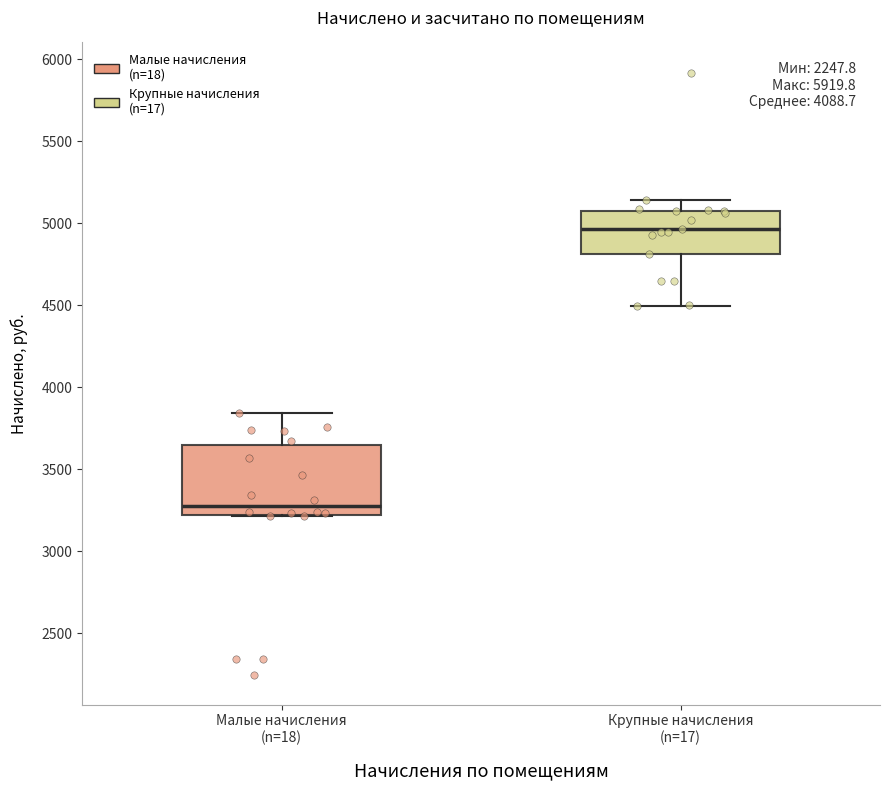

Reading left to right, read every box against the y-axis: the position of its median line, the range the box covers, and the ends of its whiskers. The values are not printed on the chart, so give them approximately, as read against the axis.

Малые начисления (n=18): median 3300, box 3200 to 3650, whiskers 3200 to 3850
Крупные начисления (n=17): median 4950, box 4800 to 5050, whiskers 4500 to 5150